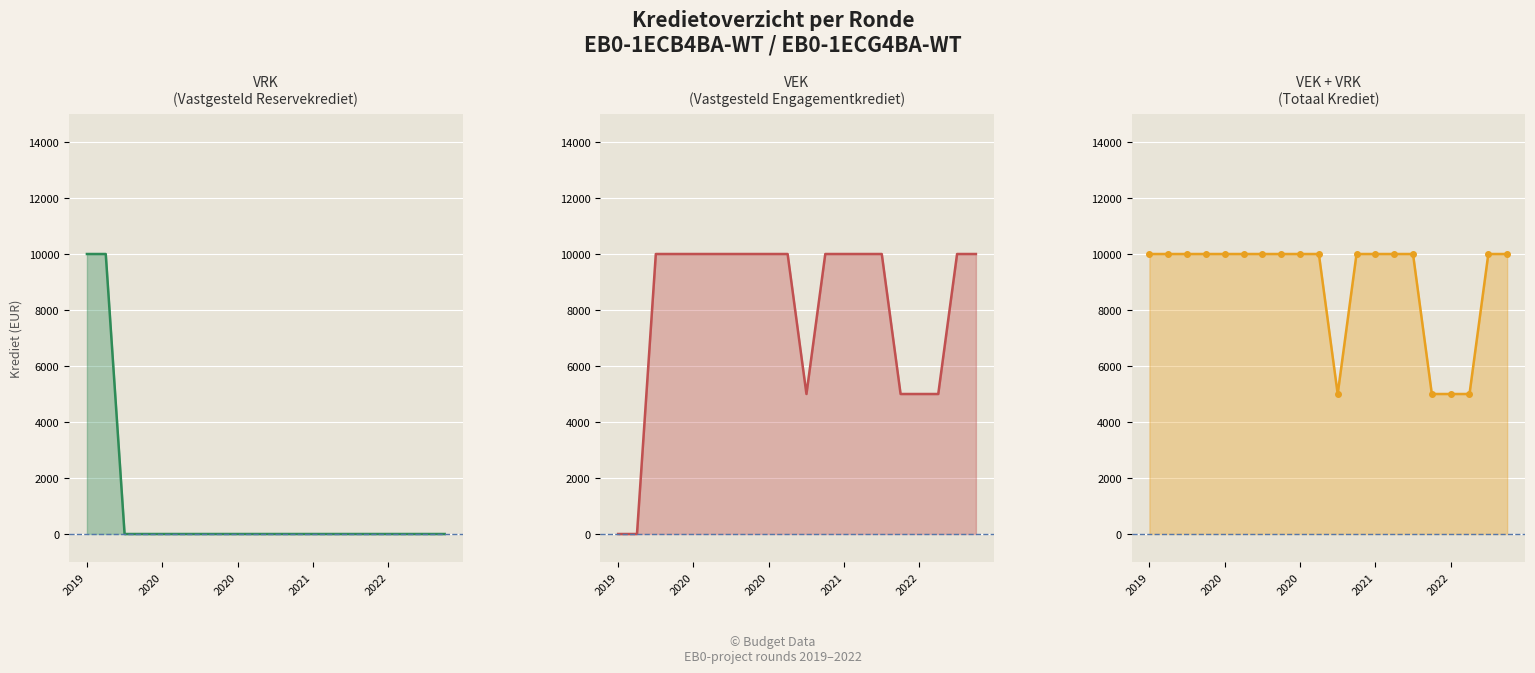

Which series changed the most between 6 and 19?

VRK